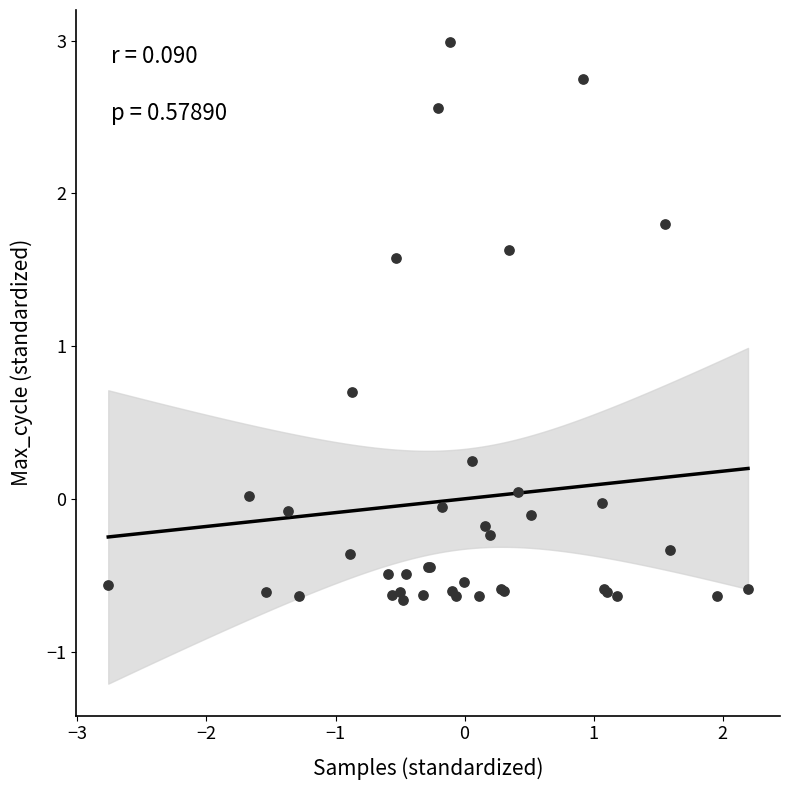

What Y value in the scatter plot is closest to 1?

0.7